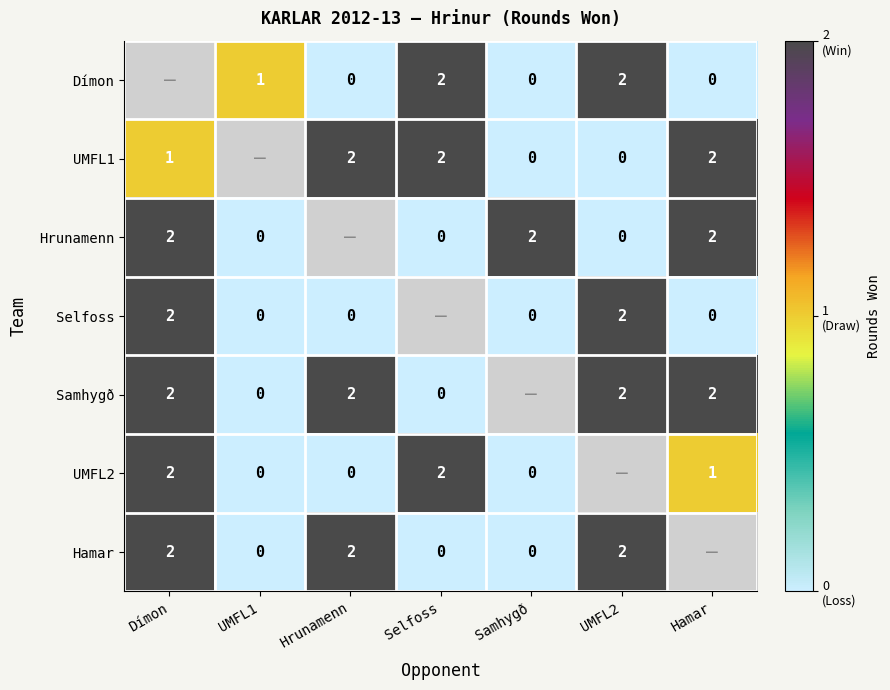

The Samhygð series shows 2 at Dímon. True or false?

True